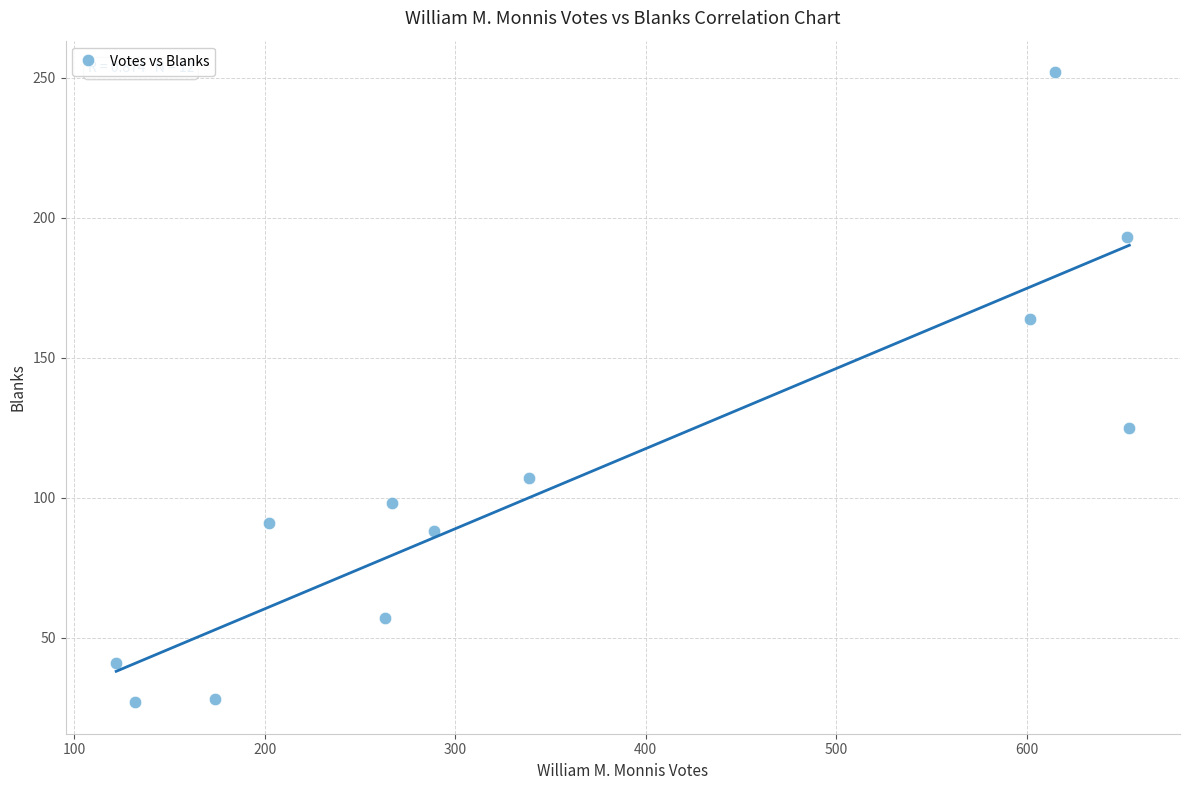

What Y value in the scatter plot is closest to 139?

125